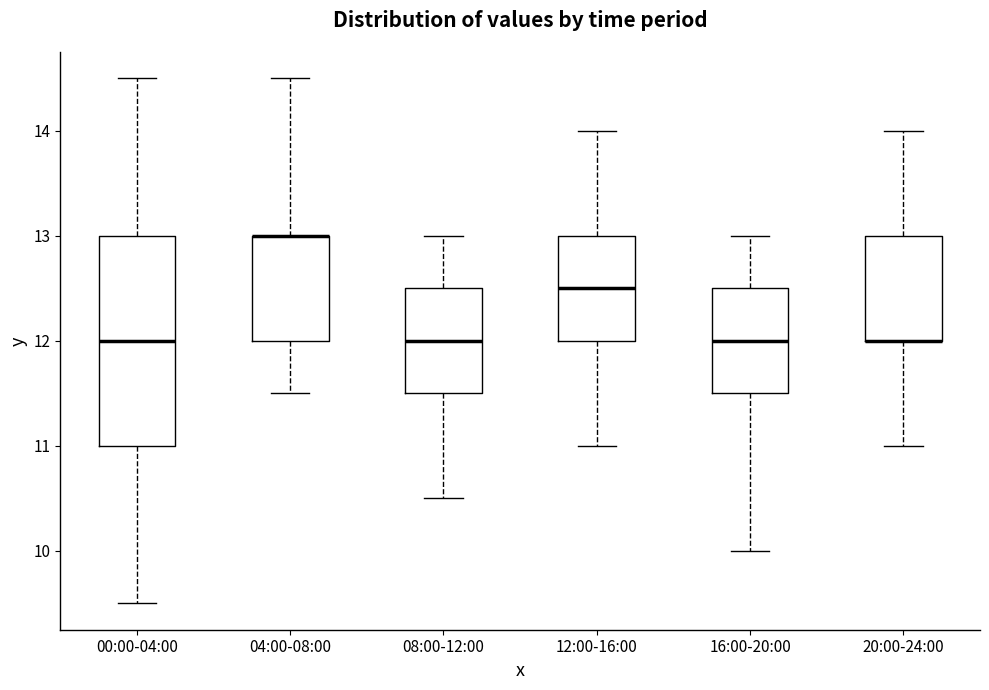

Where does the upper whisker of the box for 12:00-16:00 end on the y-axis? The values are not printed on the chart, so give them approximately, as read against the axis.

14.0